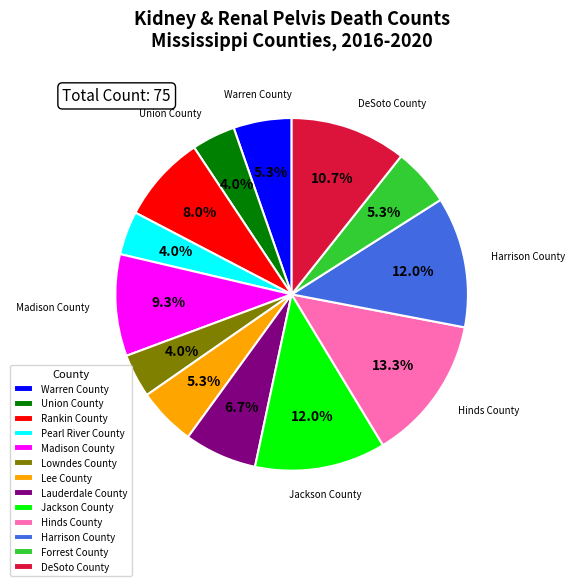

Does any single category account for the majority?

No